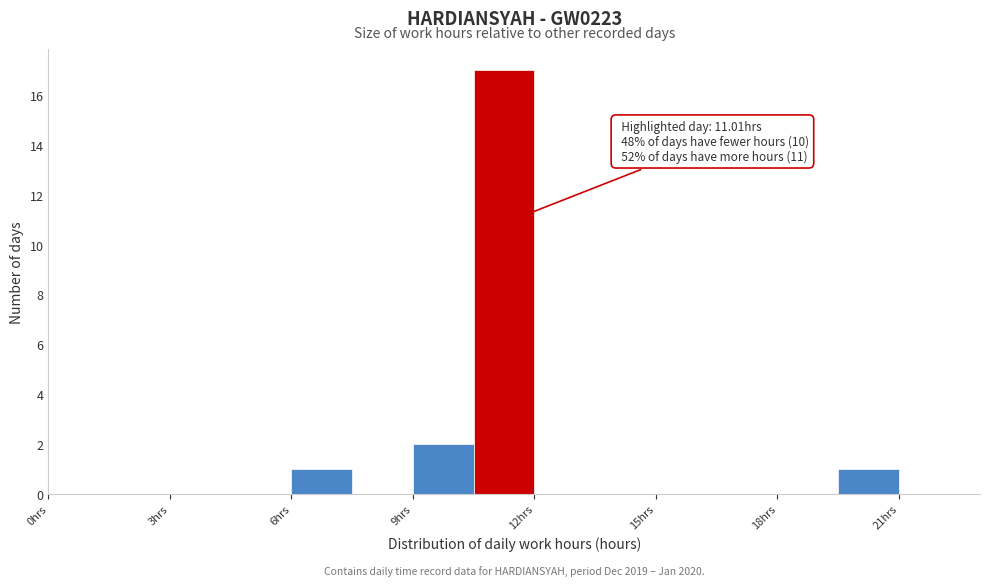

Read against the x-axis, roughly where is the centre of the tallest bar?

11.5